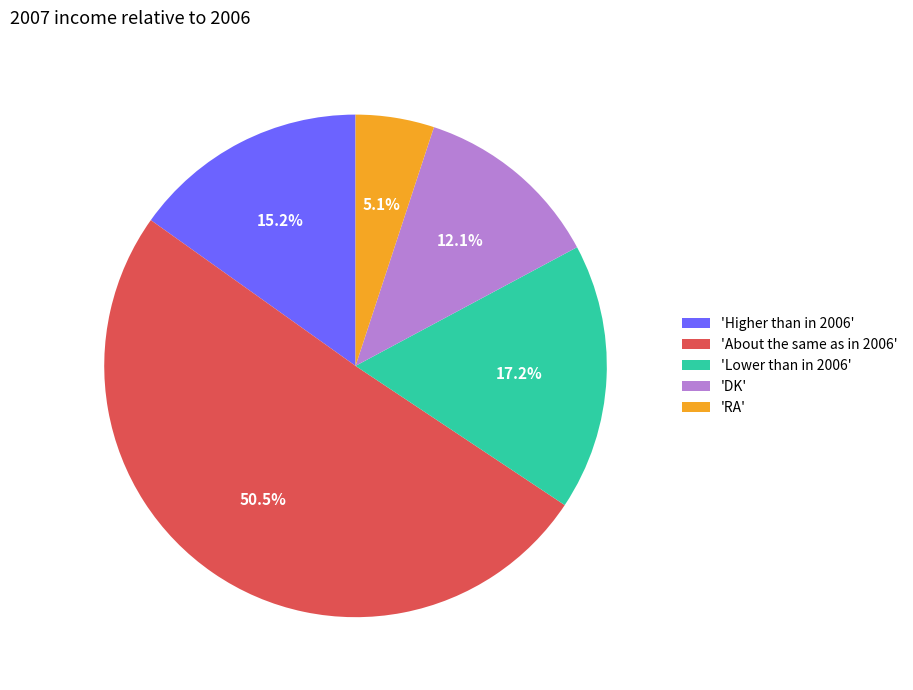

Rank the categories by value from highest to lowest.

'About the same as in 2006', 'Lower than in 2006', 'Higher than in 2006', 'DK', 'RA'